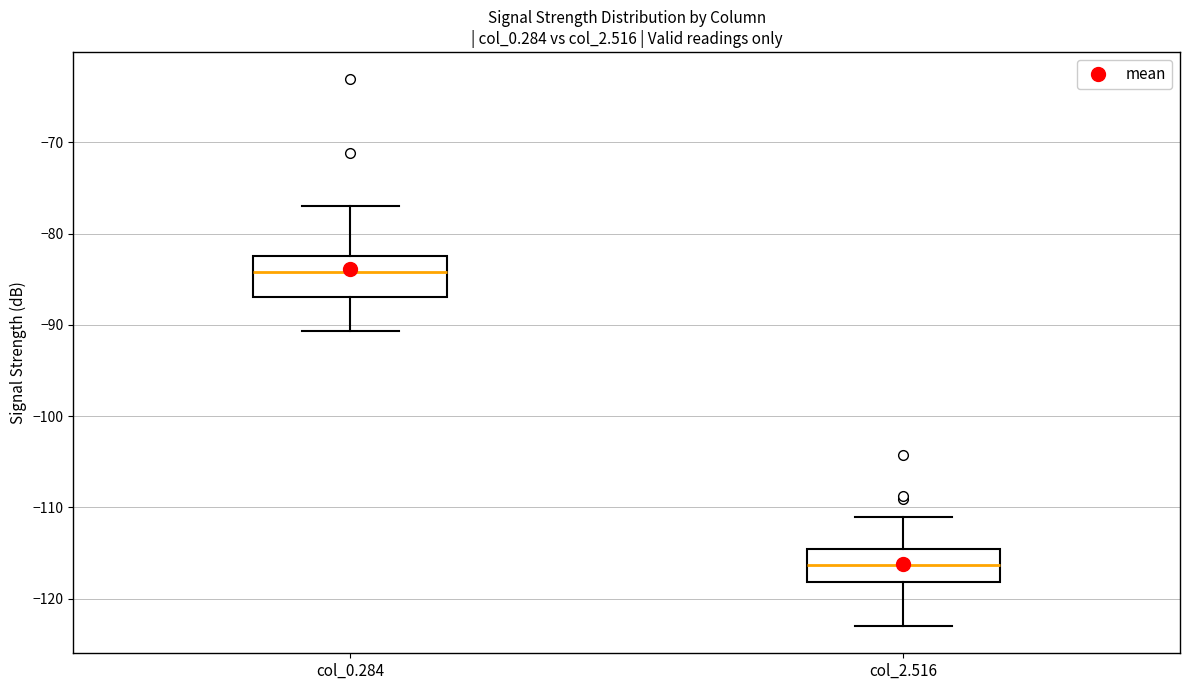

Where is the lower edge of the box for col_2.516 on the y-axis? The values are not printed on the chart, so give them approximately, as read against the axis.

-118